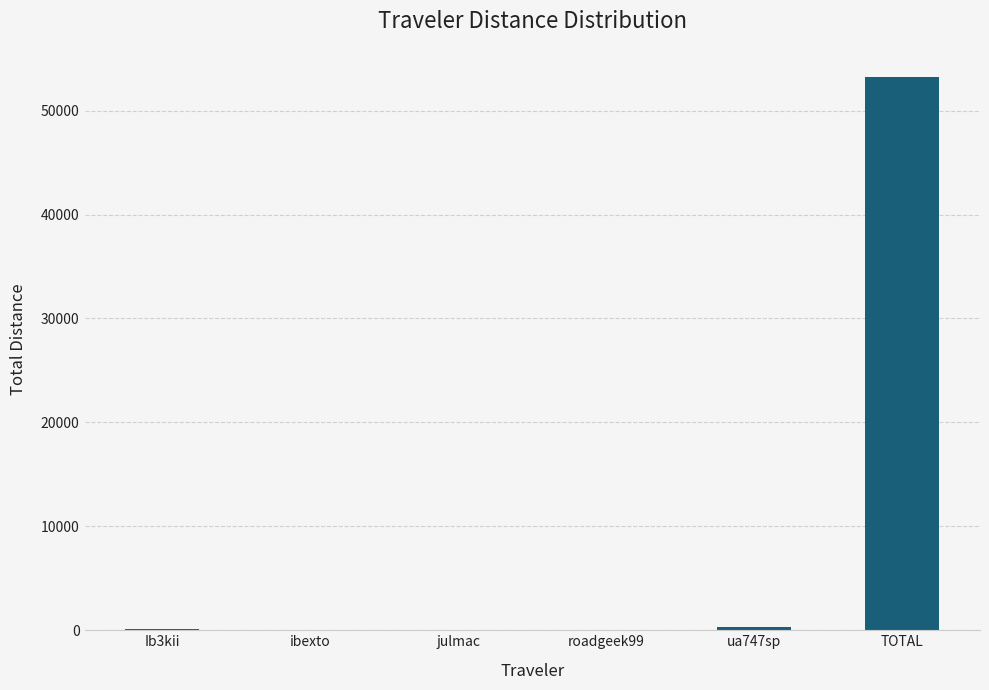

What is the ratio of the value at roadgeek99 to the value at ibexto?

2.6